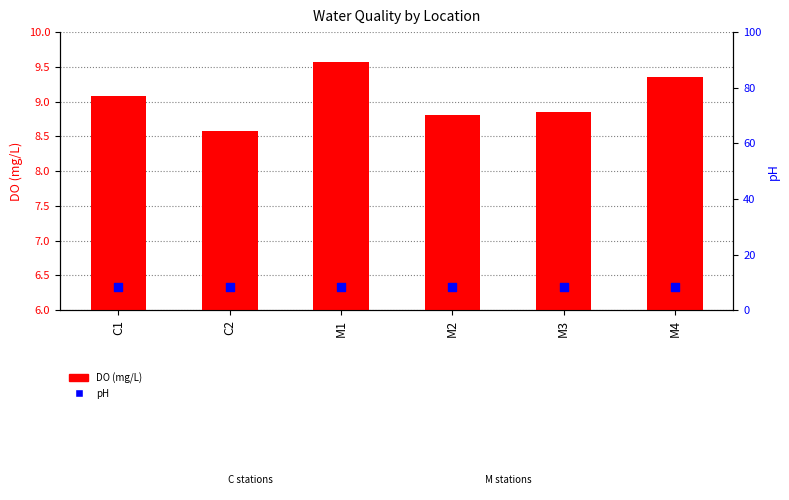

Which series contains the highest Y value?

DO (mg/L)